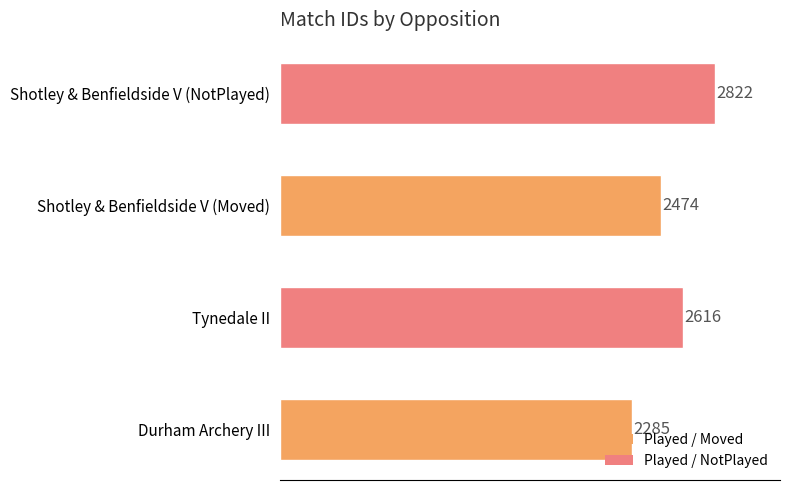

What is the change in value from Durham Archery III to Shotley & Benfieldside V (Moved)?

+189